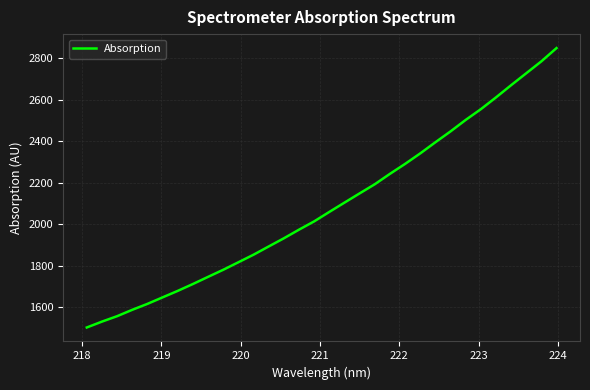

What is the greatest value displayed?

2849.7